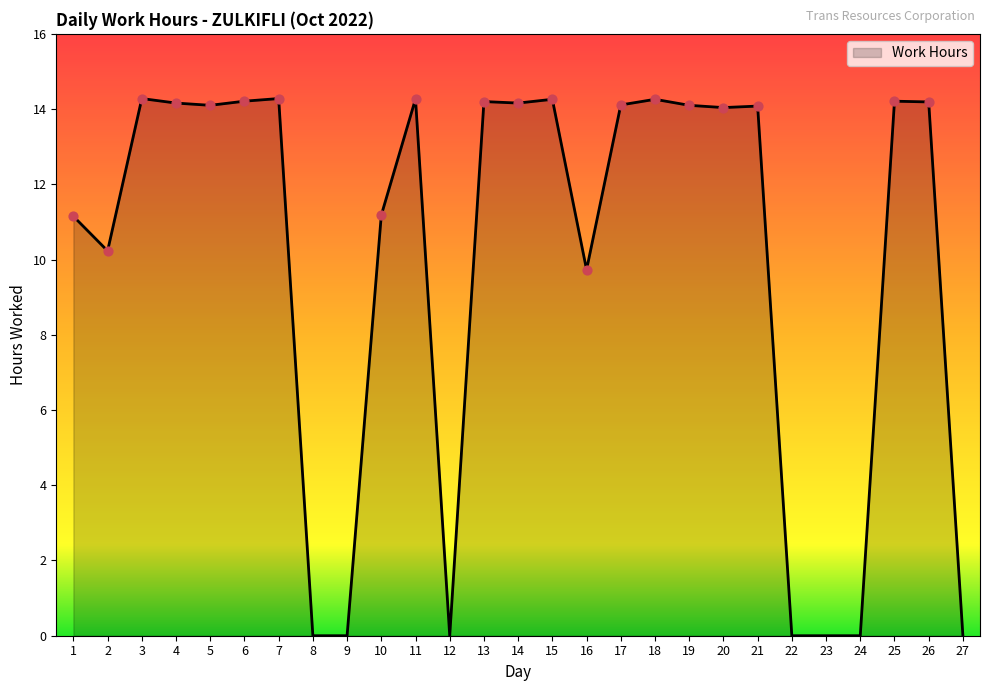

What is the change in value from 11 to 22?

-14.3